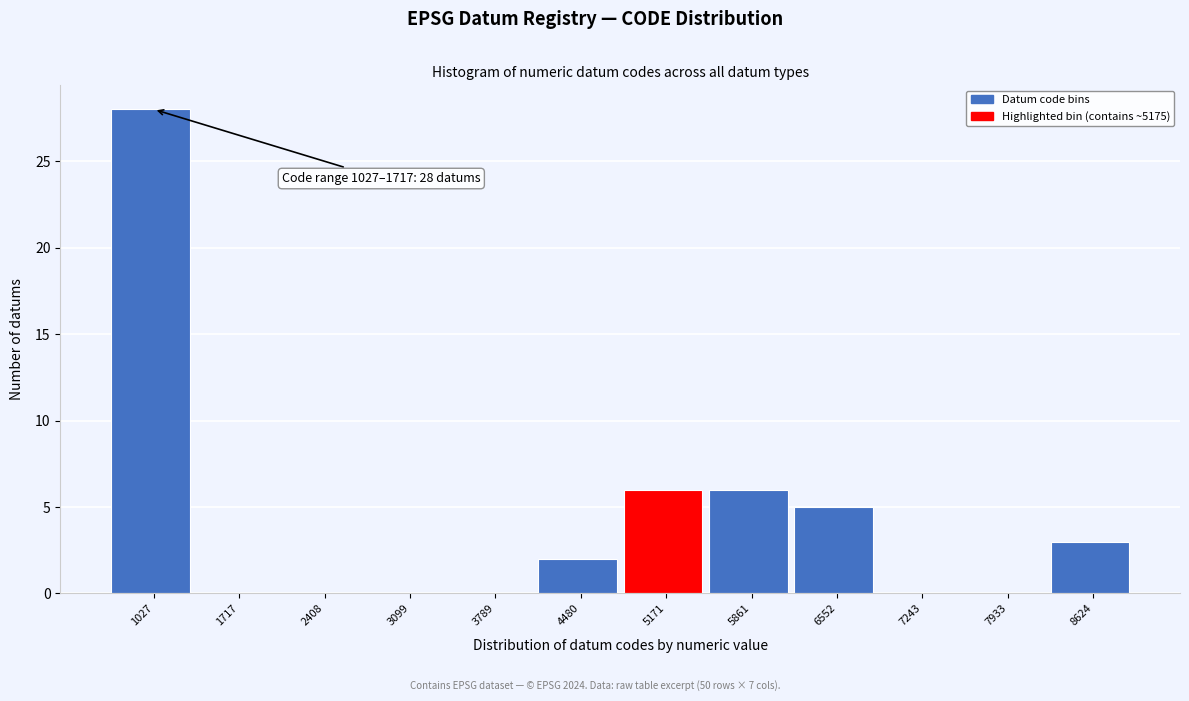

Reading left to right, extract all data points from this chart.

1027=28	1717=0	2408=0	3099=0	3789=0	4480=2	5171=6	5861=6	6552=5	7243=0	7933=0	8624=3